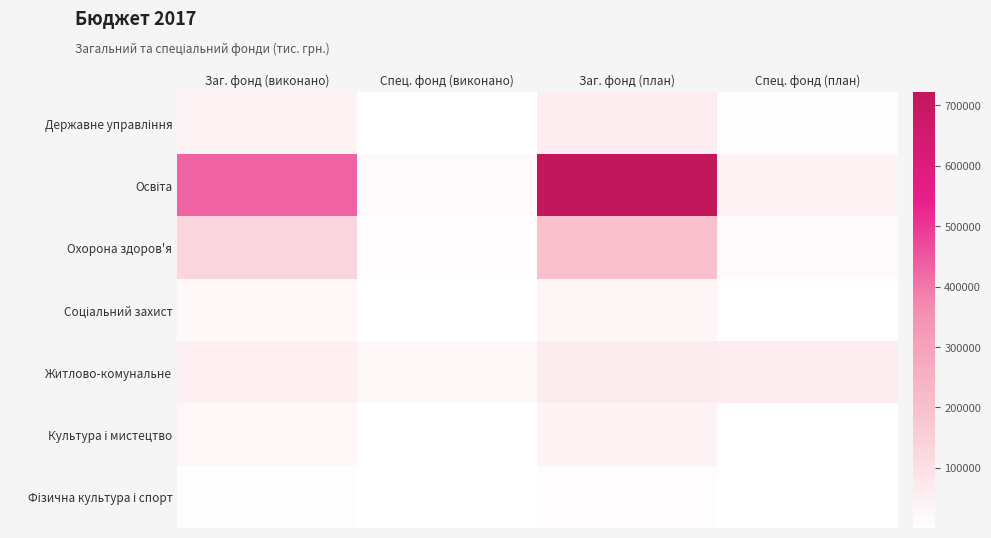

What is the smallest value displayed?

622.9